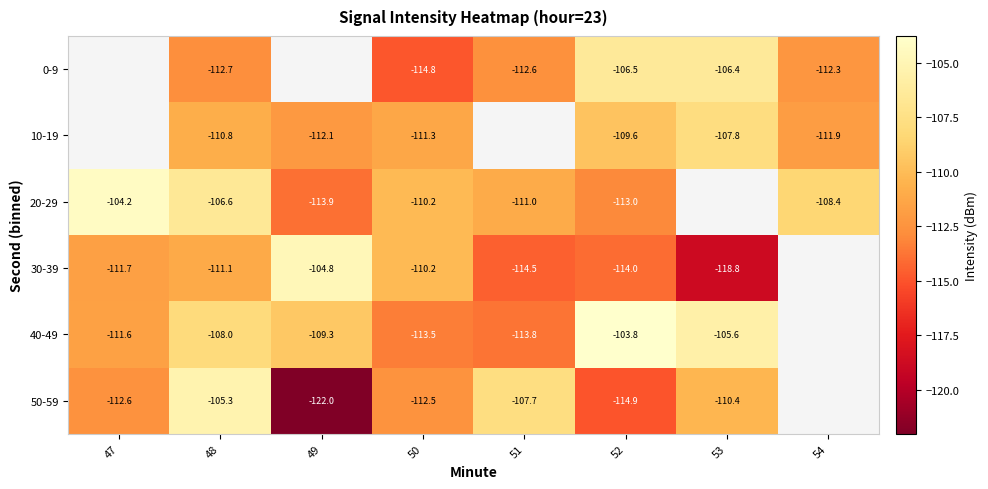

True or false: 40-49 has a value of -24.9 at 50.

False